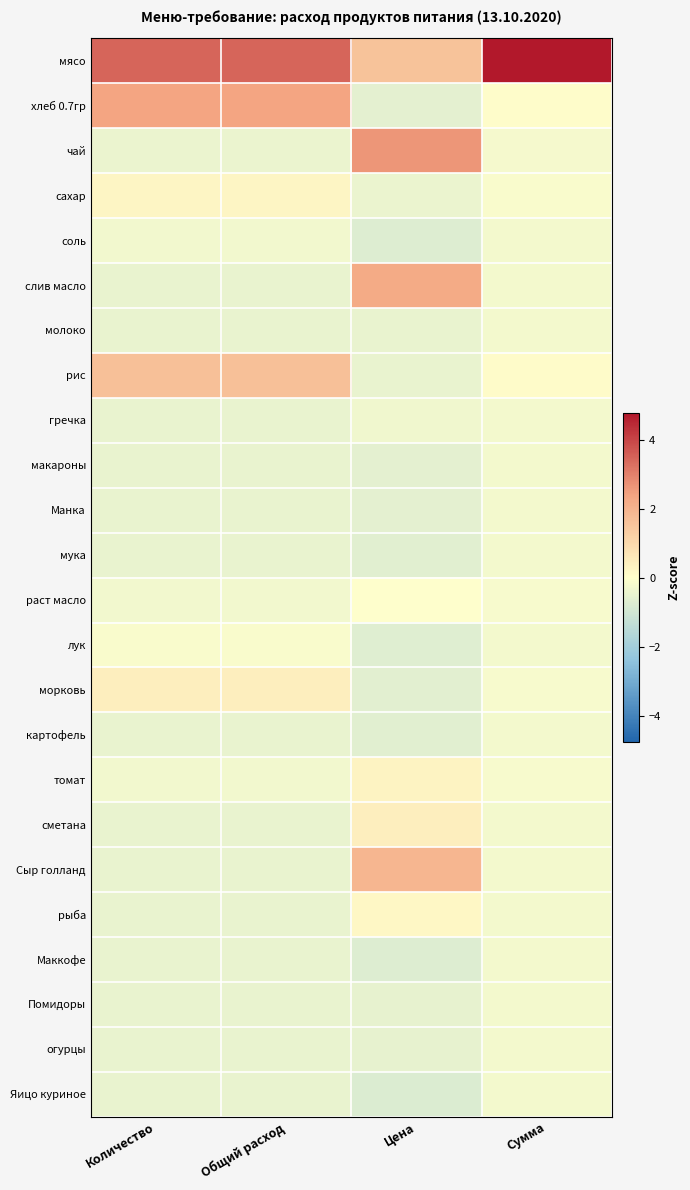

Between Цена and Общий расход, which is larger?

Общий расход